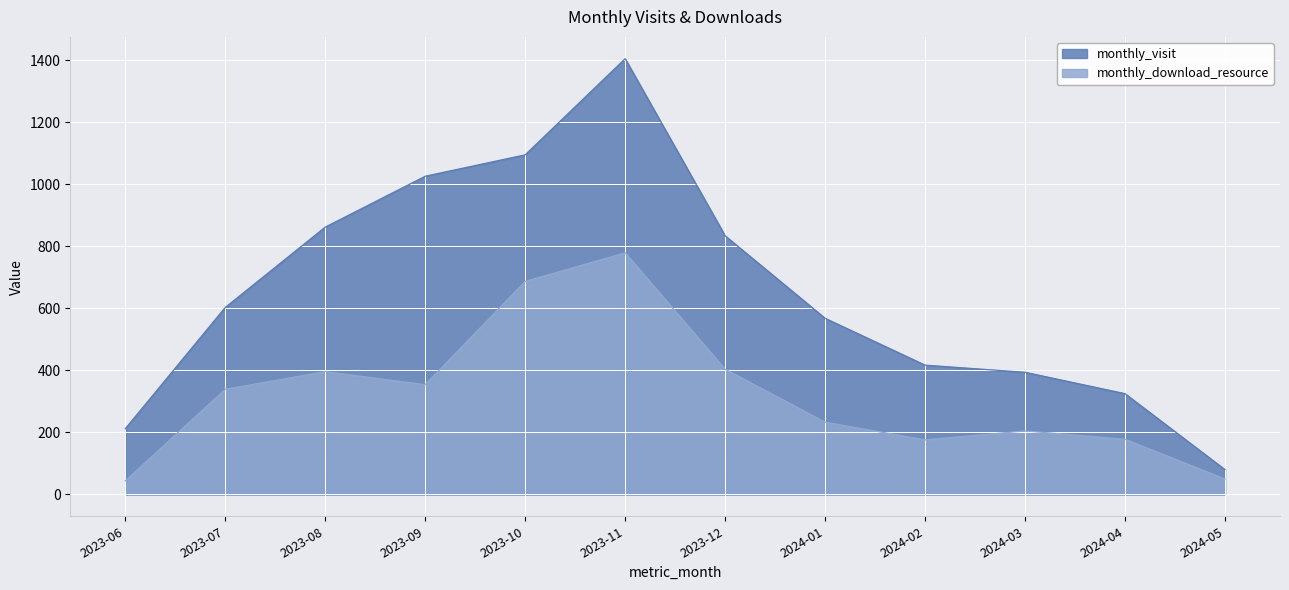

Which series has the widest spread of values?

monthly_visit